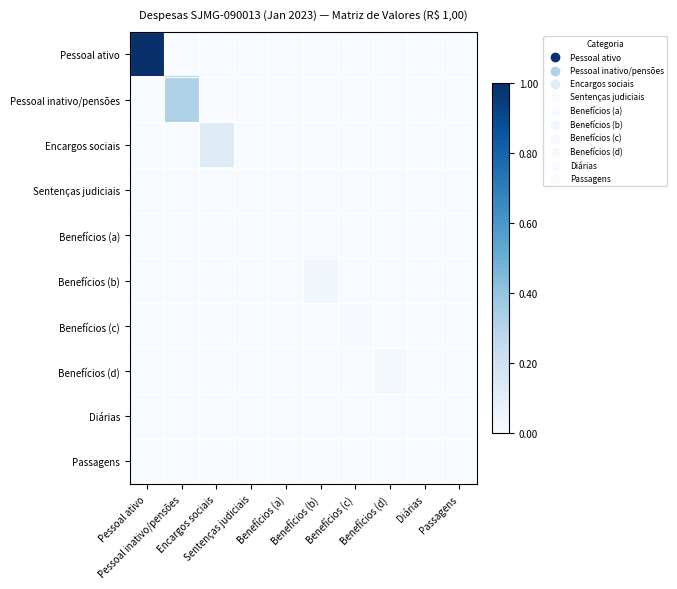

Between Sentenças judiciais and Benefícios (d), which series saw the biggest shift?

Benefícios (d)